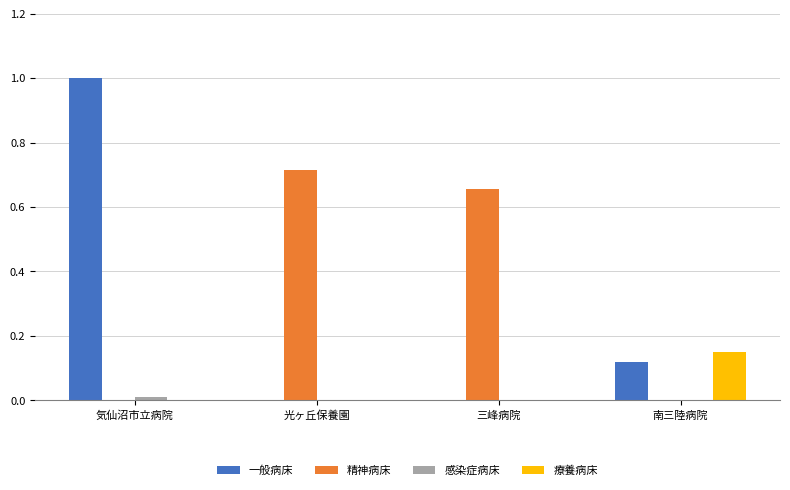

Is the value of 療養病床 at 気仙沼市立病院 greater than the value of 一般病床 at 気仙沼市立病院?

No